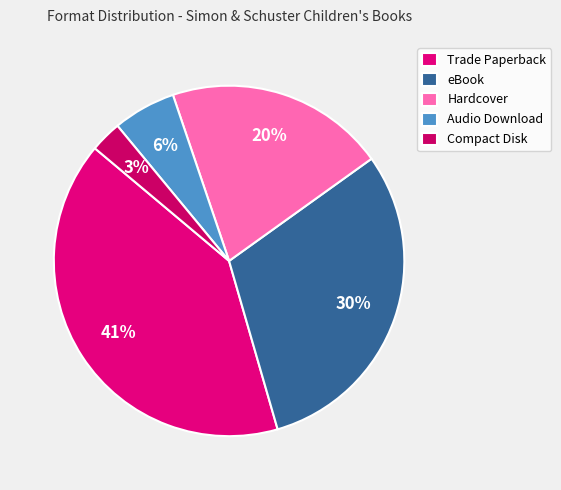

To the nearest percent, what is the difference between the largest and smallest slice percentages?

38%